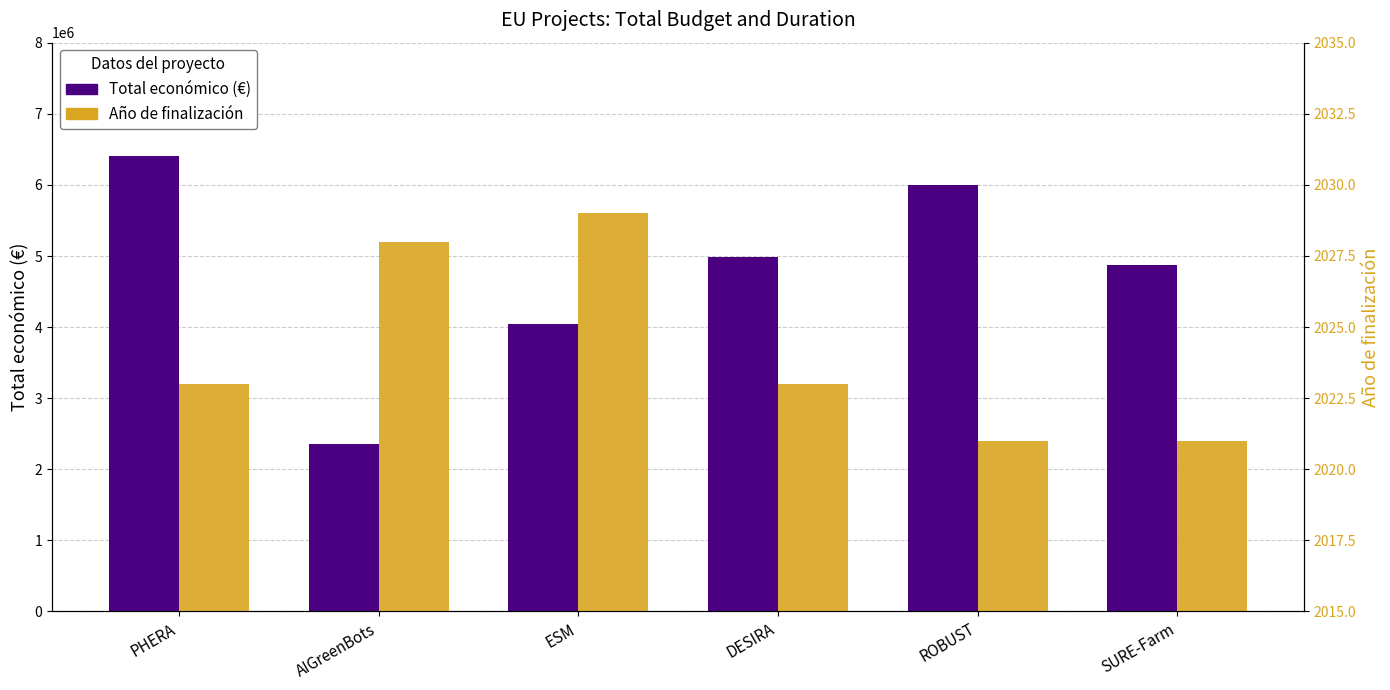

True or false: Año de finalización has a value of 3215 at ROBUST.

False